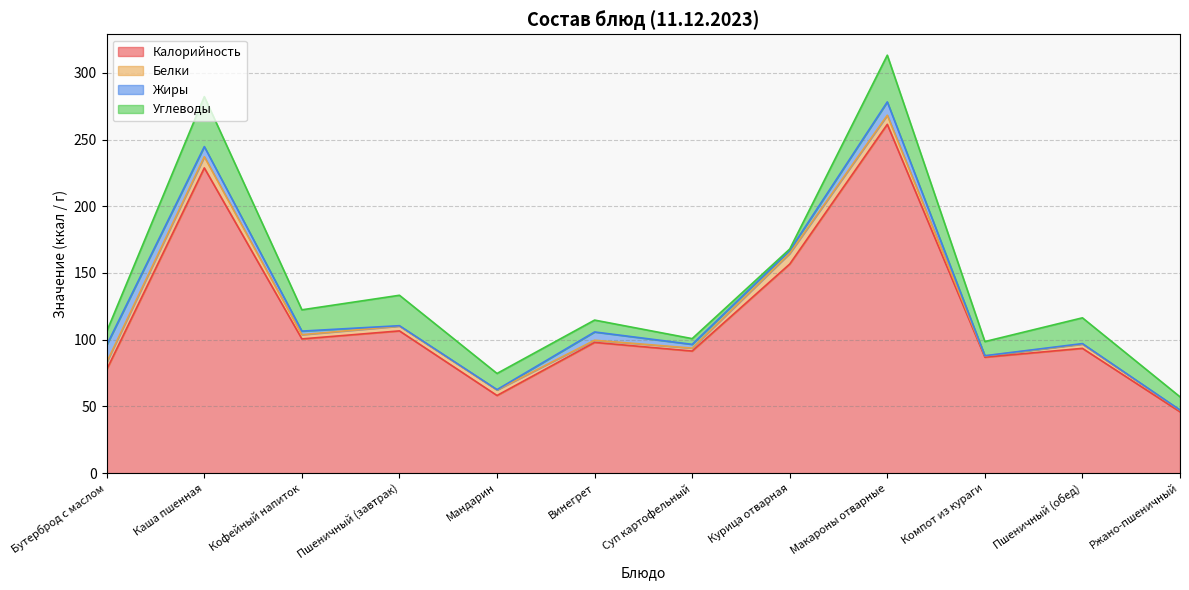

Reading left to right, list all the values displayed in this chart.

Калорийность: Бутерброд с маслом=77.7	Каша пшенная=228.8	Кофейный напиток=100.6	Пшеничный (завтрак)=106.6	Мандарин=58.2	Винегрет=98.0	Суп картофельный=91.5	Курица отварная=156.7	Макароны отварные=261.4	Компот из кураги=86.9	Пшеничный (обед)=93.5	Ржано-пшеничный=46.0
Белки: Бутерброд с маслом=5.5	Каша пшенная=8.3	Кофейный напиток=3.2	Пшеничный (завтрак)=3.6	Мандарин=4.1	Винегрет=1.6	Суп картофельный=2.2	Курица отварная=8.0	Макароны отварные=6.8	Компот из кураги=1.0	Пшеничный (обед)=3.2	Ржано-пшеничный=1.1
Жиры: Бутерброд с маслом=12.9	Каша пшенная=7.6	Кофейный напиток=2.7	Пшеничный (завтрак)=0.3	Мандарин=0.3	Винегрет=6.2	Суп картофельный=2.8	Курица отварная=2.2	Макароны отварные=10.0	Компот из кураги=0.1	Пшеничный (обед)=0.4	Ржано-пшеничный=0.2
Углеводы: Бутерброд с маслом=10.2	Каша пшенная=37.5	Кофейный напиток=15.9	Пшеничный (завтрак)=22.8	Мандарин=12.1	Винегрет=8.9	Суп картофельный=4.3	Курица отварная=1.1	Макароны отварные=35.0	Компот из кураги=10.6	Пшеничный (обед)=19.3	Ржано-пшеничный=9.9